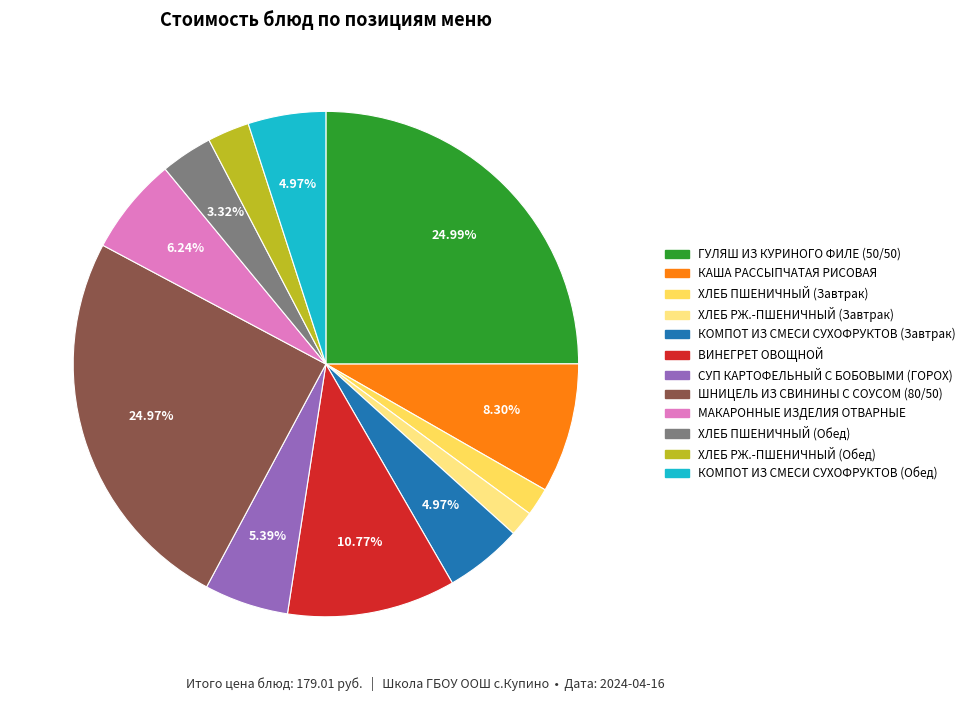

Is there a majority slice in this chart?

No